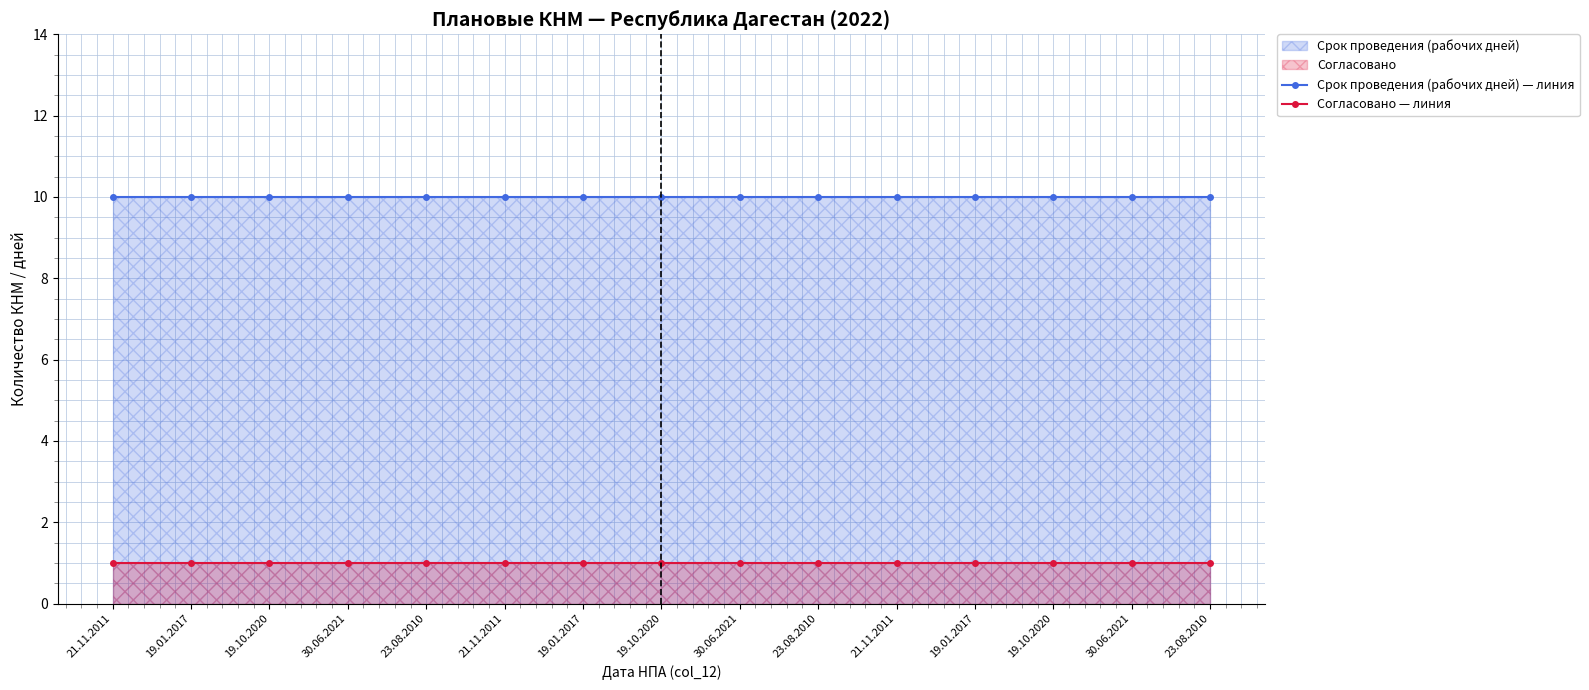

Between 23.08.2010 and 19.10.2020, which series saw the biggest shift?

Срок проведения (рабочих дней) — линия